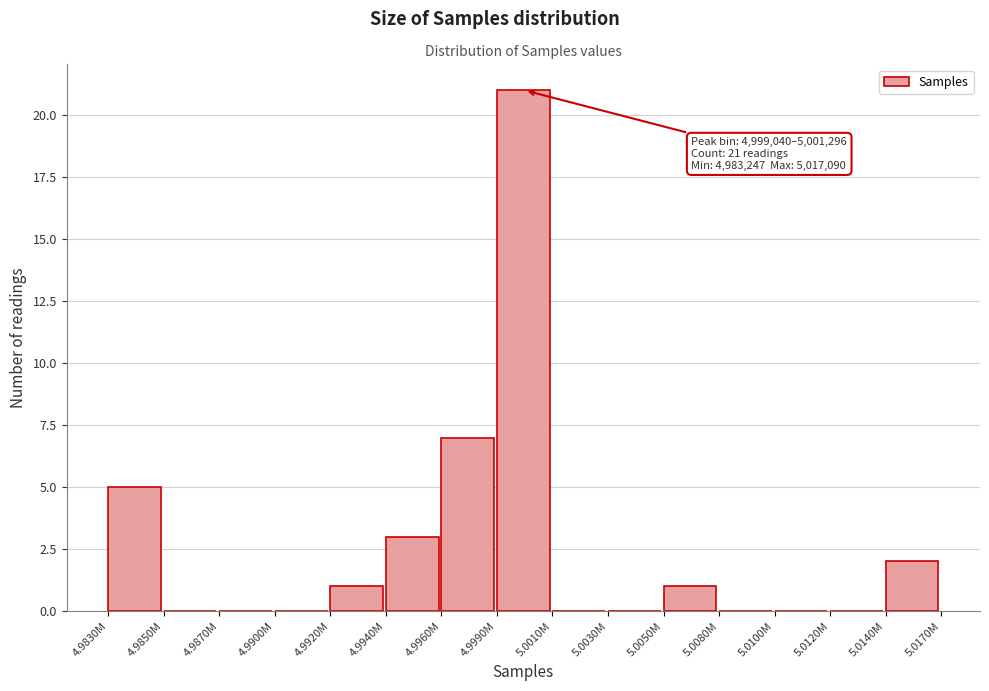

Reading left to right, what are all the values shown in this chart?

4.9830M=5	4.9850M=0	4.9870M=0	4.9900M=0	4.9920M=1	4.9940M=3	4.9960M=7	4.9990M=21	5.0010M=0	5.0030M=0	5.0050M=1	5.0080M=0	5.0100M=0	5.0120M=0	5.0140M=2